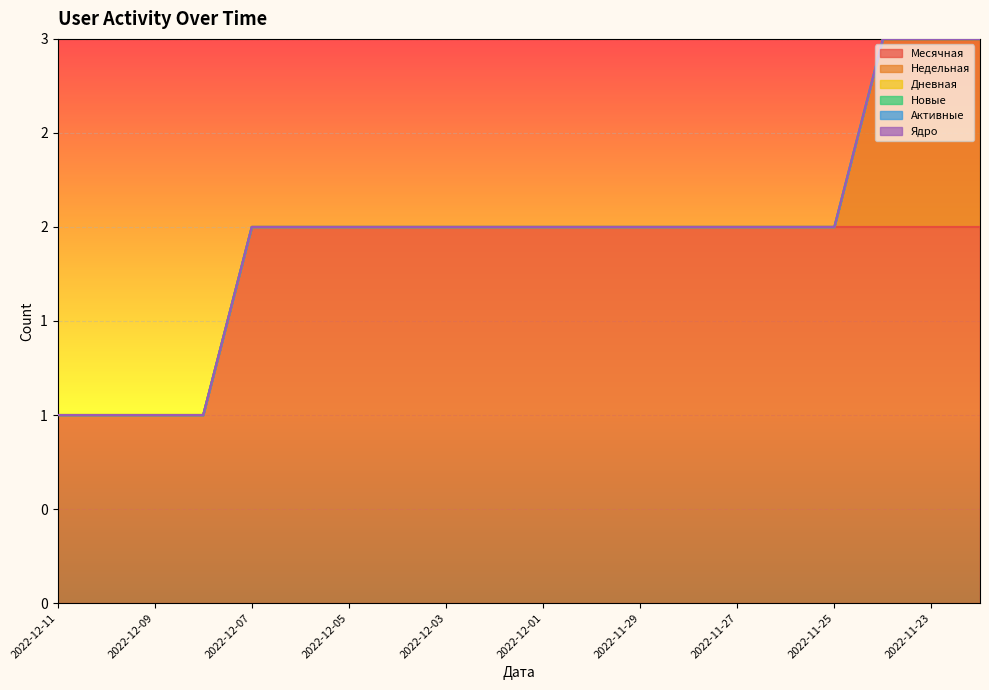

Does the chart display data point markers on the line(s)?

No